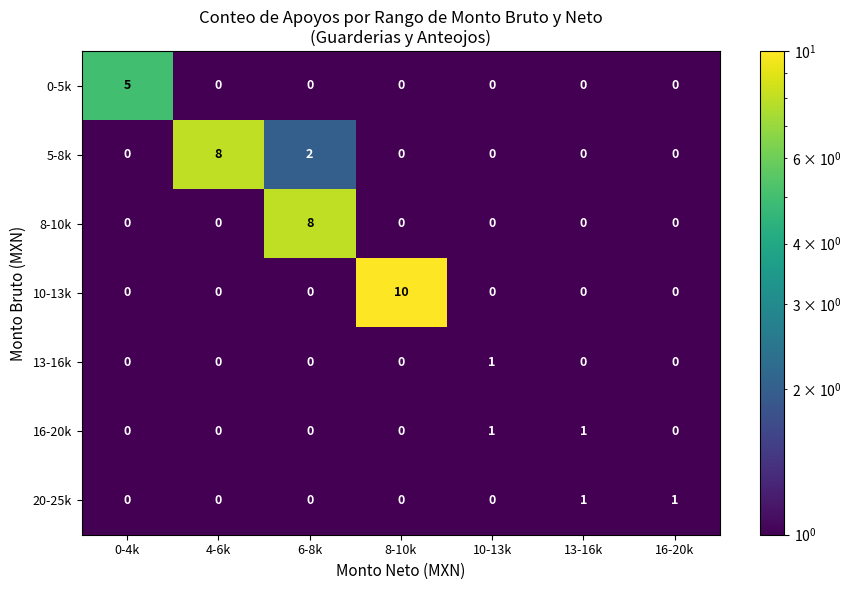

At how many categories does at least one series exceed 9?

1